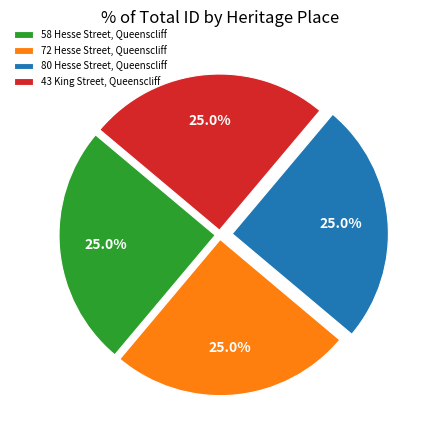

To the nearest percent, what is the average slice percentage?

25%